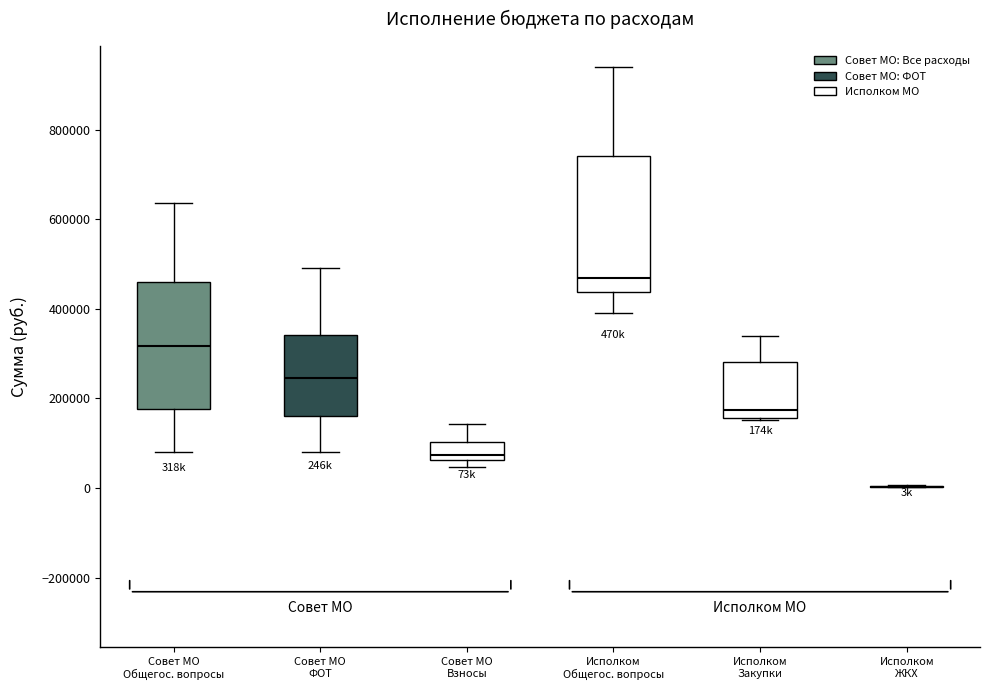

Reading left to right, transcribe this box plot: for each box, give where its median line is, the range the box spans, and where its two whiskers end, as read against the y-axis. The values are not printed on the chart, so give them approximately, as read against the axis.

Совет МО Общегос. вопросы: median 320000, box 180000 to 460000, whiskers 80000 to 640000
Совет МО ФОТ: median 240000, box 160000 to 340000, whiskers 80000 to 500000
Совет МО Взносы: median 80000, box 60000 to 100000, whiskers 40000 to 140000
Исполком Общегос. вопросы: median 460000, box 440000 to 740000, whiskers 400000 to 940000
Исполком Закупки: median 180000, box 160000 to 280000, whiskers 160000 to 340000
Исполком ЖКХ: box collapsed to a line at 0, whiskers 0 to 0